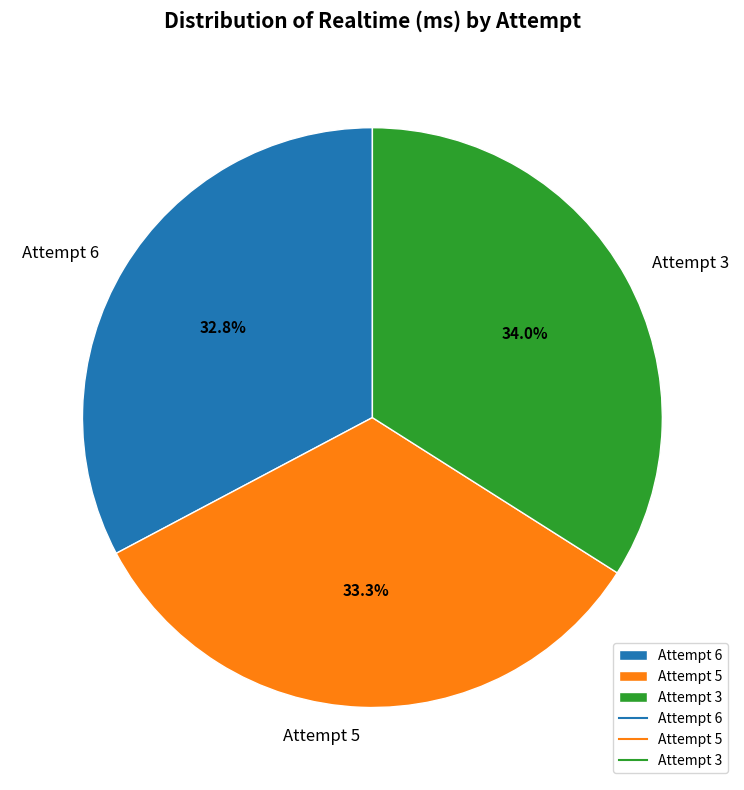

Count the number of slices in the pie.

3